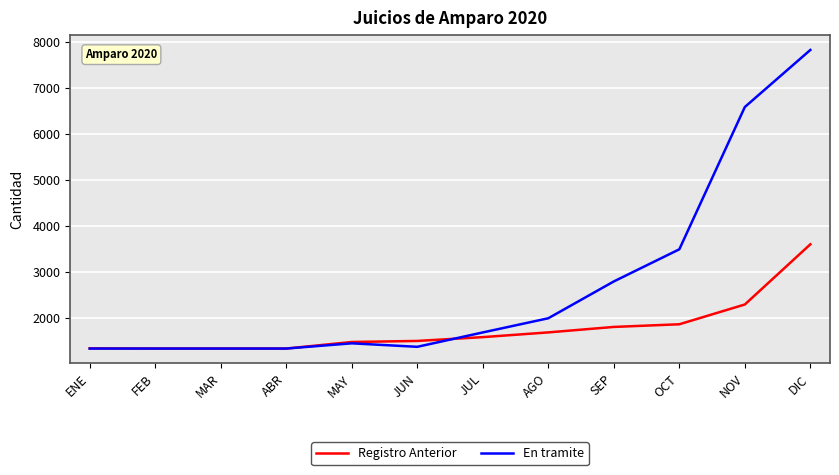

What are all the series names shown in the legend?

Registro Anterior, En tramite